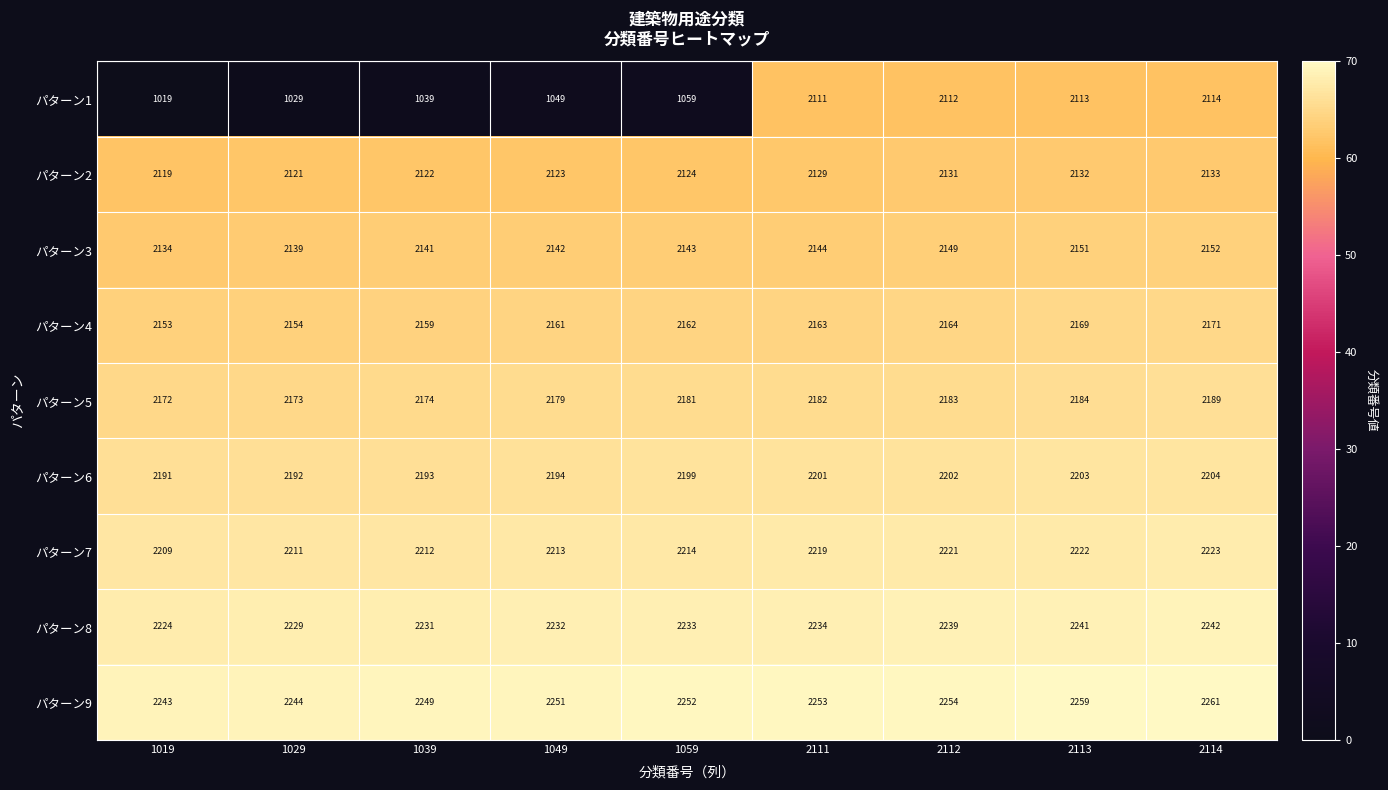

What is the sum of the パターン2 values at 1059 and 2113?

4256